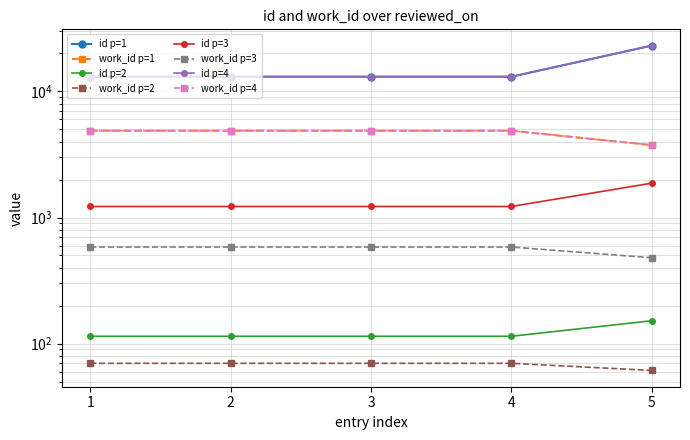

The value of id at 1 is 19361. True or false?

False